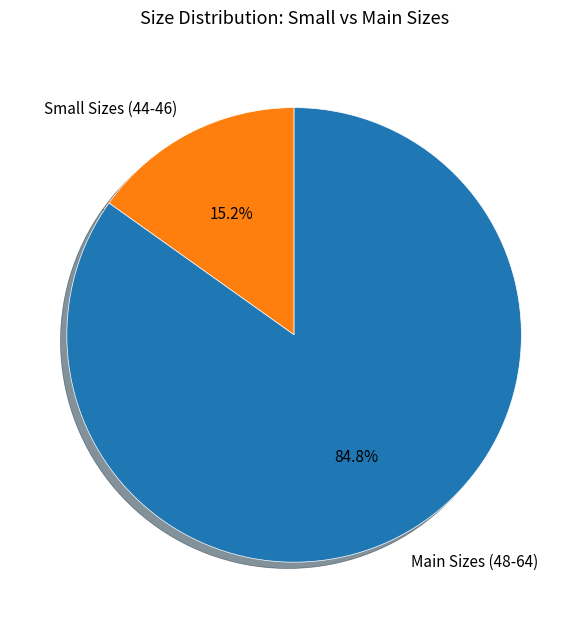

Which has a higher value, Main Sizes (48-64) or Small Sizes (44-46)?

Main Sizes (48-64)